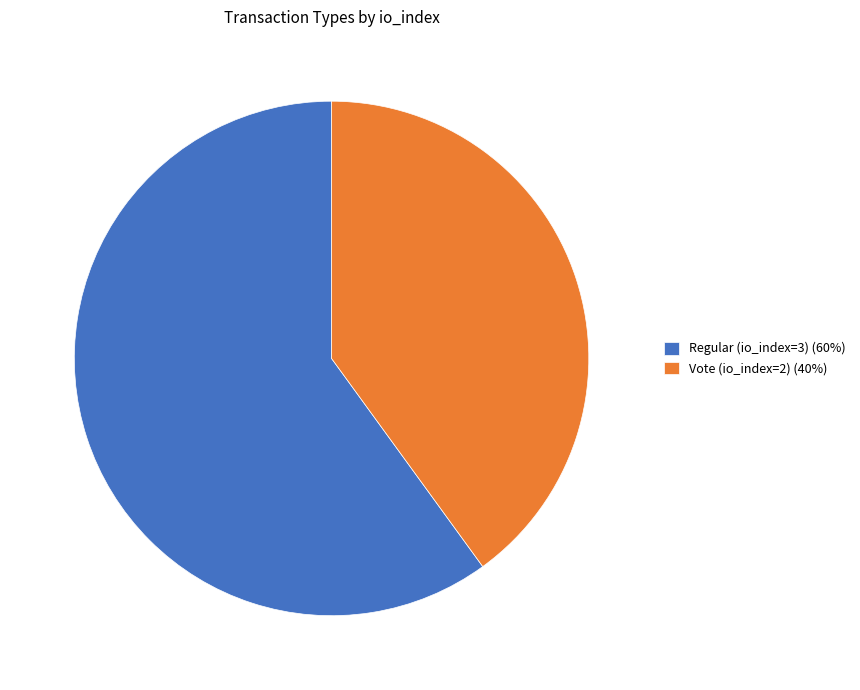

Is the sum of Regular (io_index=3) (60%) and Vote (io_index=2) (40%) greater than half?

Yes